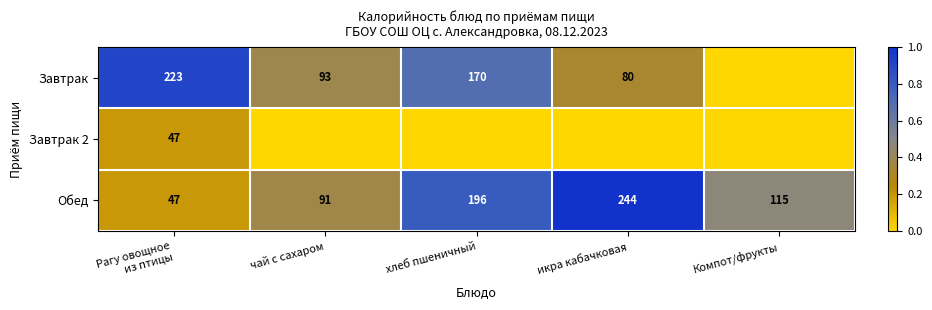

The value of Завтрак at икра кабачковая is 80. True or false?

True